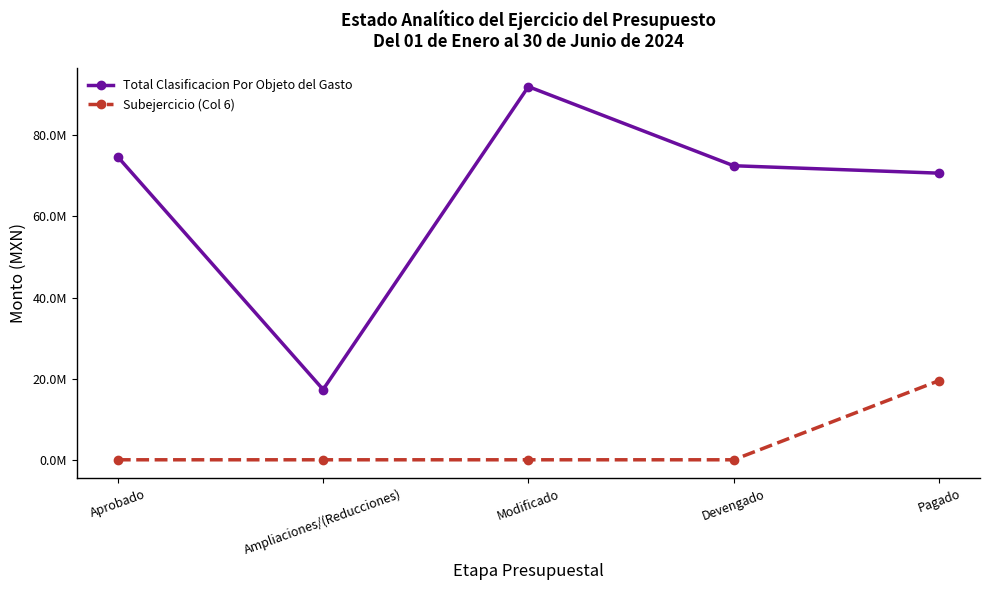

Reading left to right, transcribe all the data shown in this chart.

Total Clasificacion Por Objeto del Gasto: 74682385.1	17326282.7	92008667.8	72504388.8	70674575.6
Subejercicio (Col 6): 0.0	0.0	0.0	0.0	19504279.0